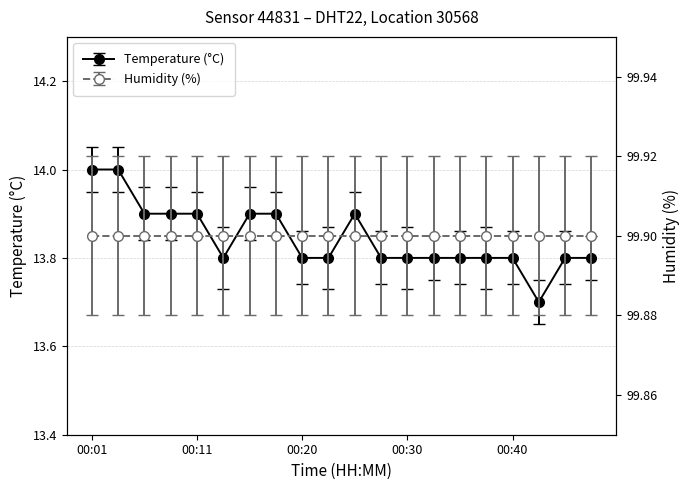

What is the ratio of the value at 00:06 to the value at 00:08?

1.0